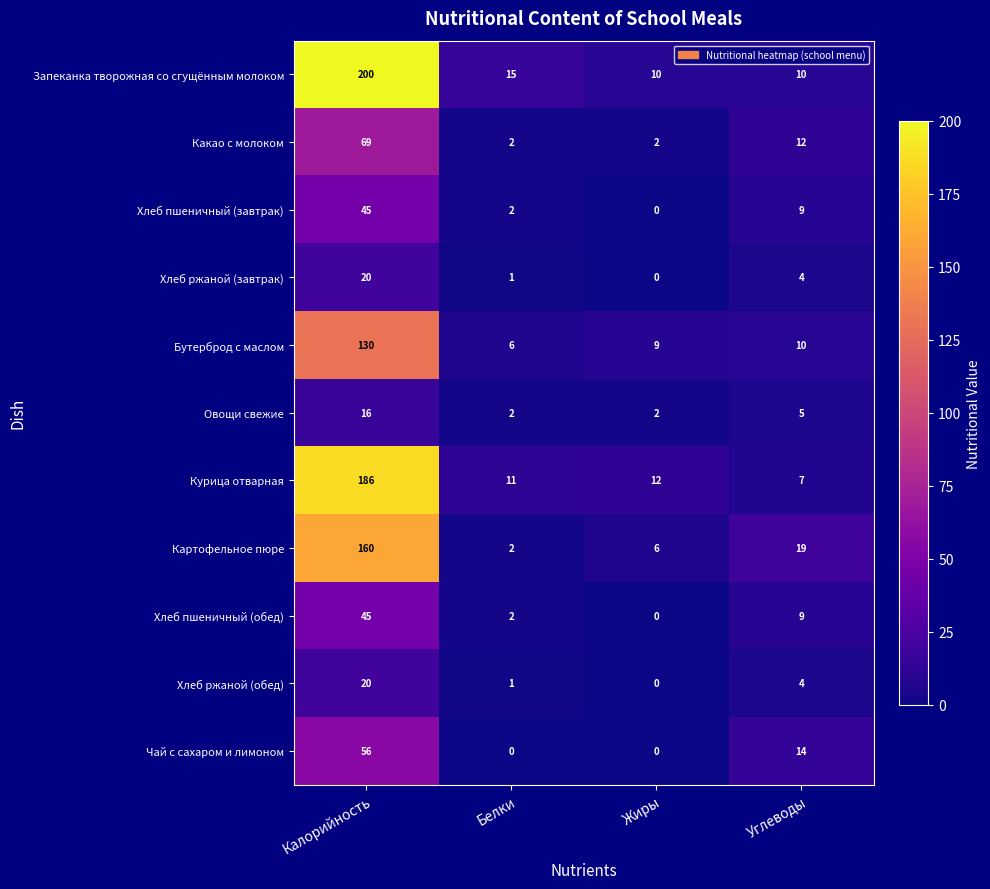

True or false: Картофельное пюре has a value of 282 at Калорийность.

False